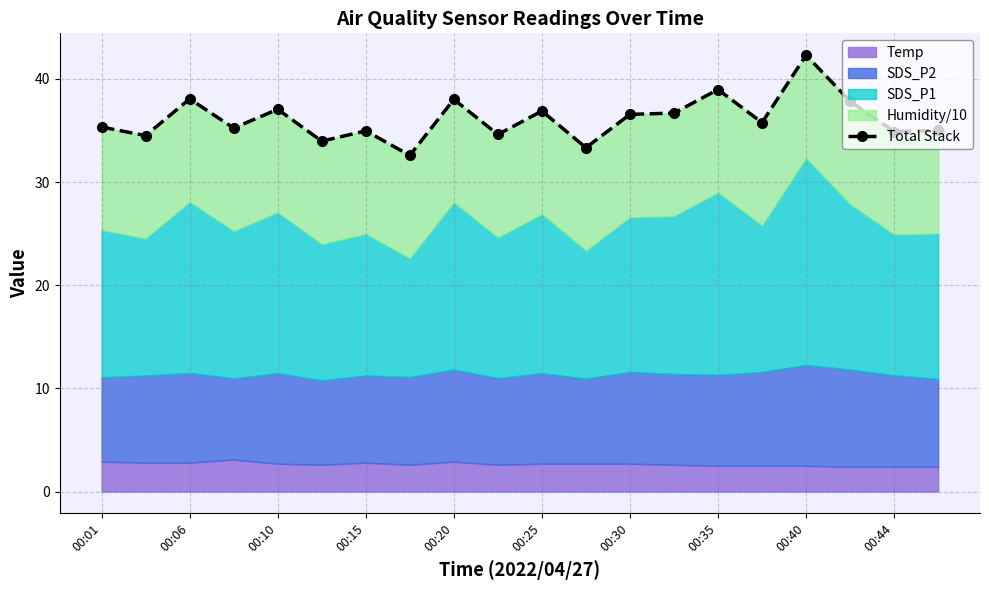

What is the change in value from 00:06 to 11?

-1.2